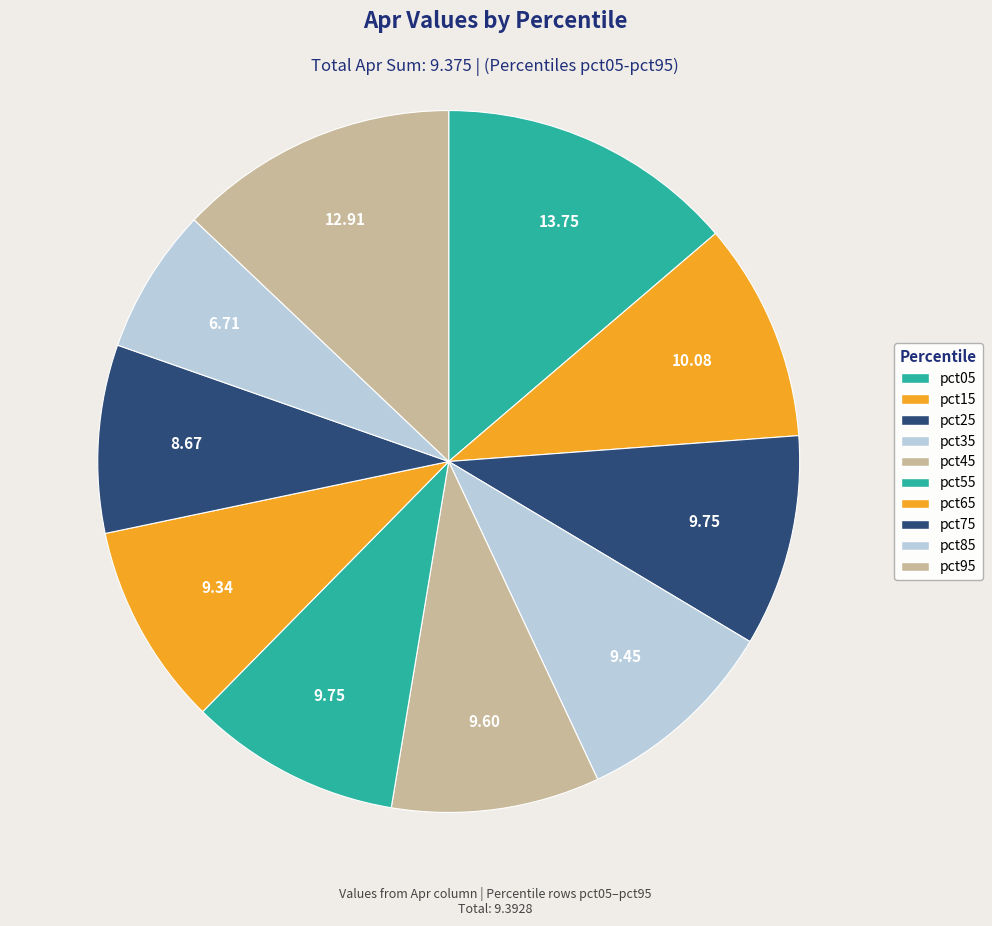

What is the largest slice in the pie chart?

pct05